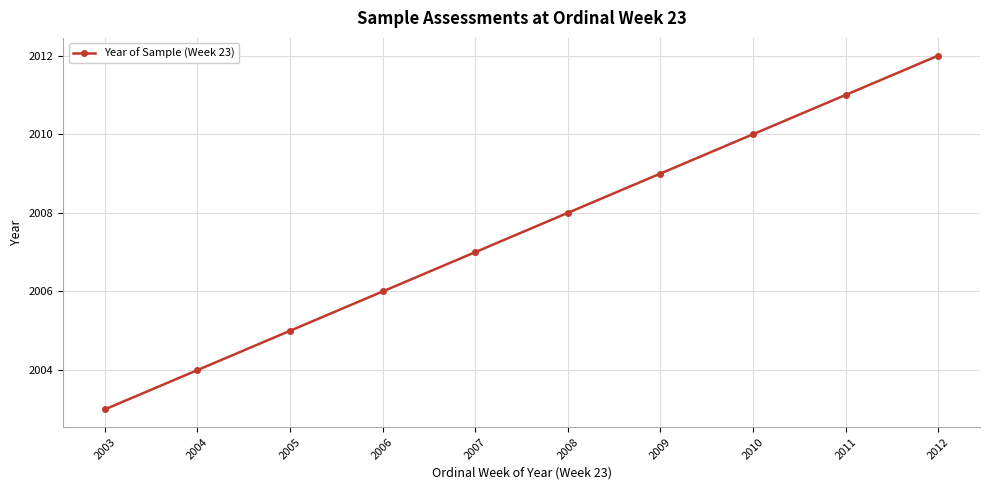

What is the difference between the values at 2004 and 2003?

1